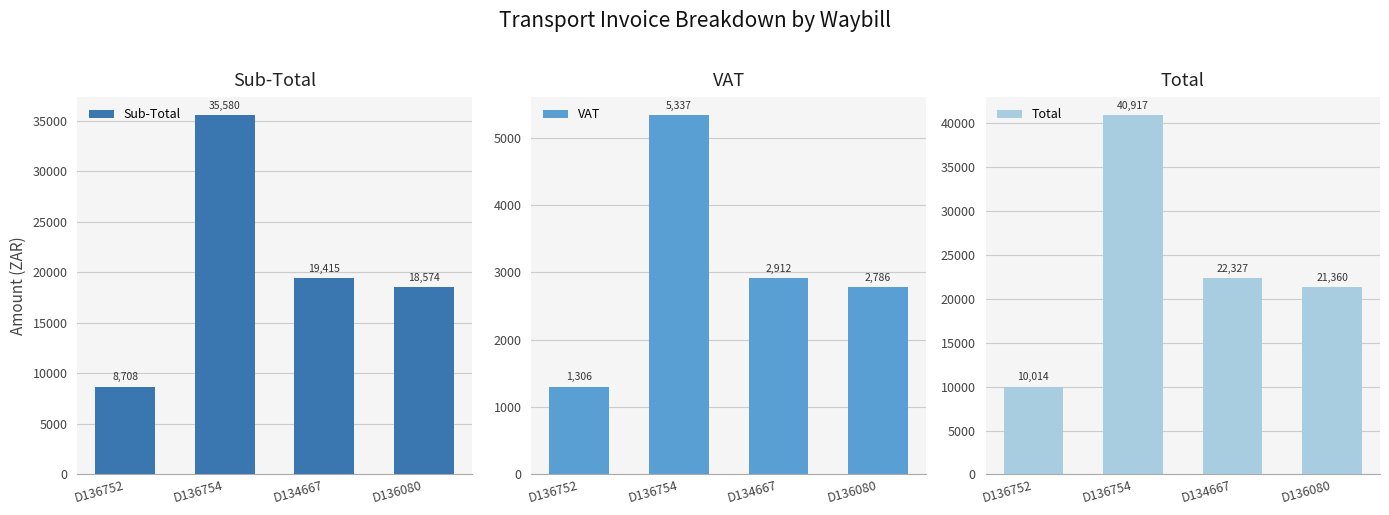

Read the Sub-Total value at D136754.

35580.0